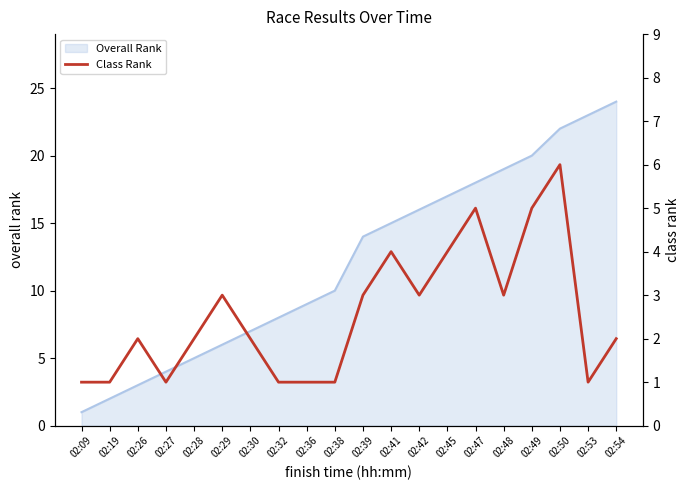

True or false: Overall Rank has a value of 12 at 02:30.

False